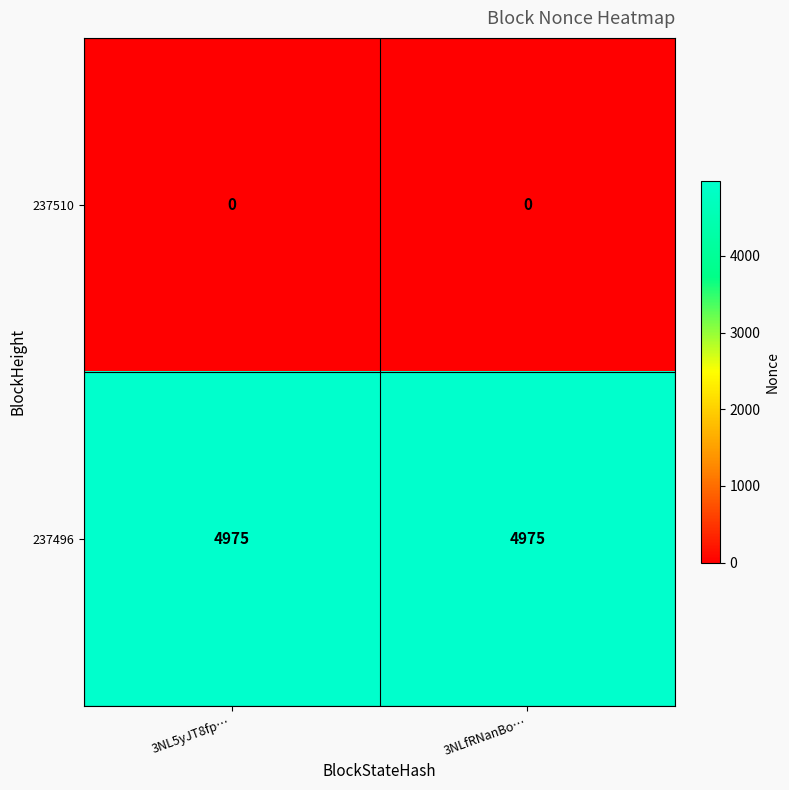

Rank the series by their maximum value, from highest to lowest.

237496, 237510